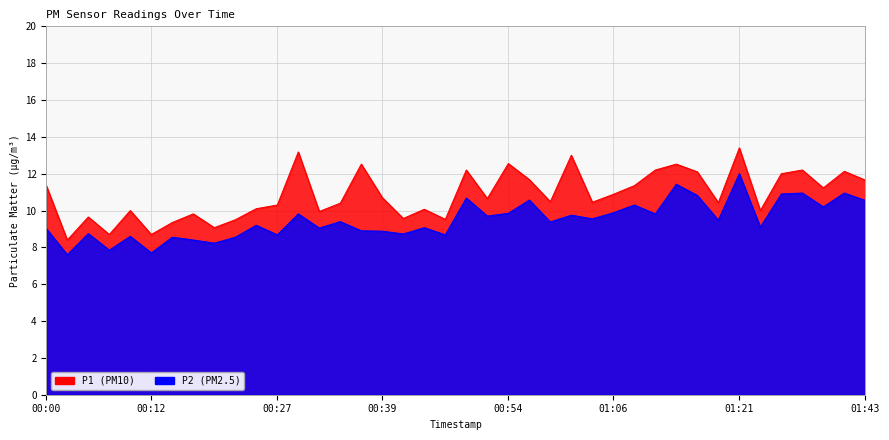

What is the minimum value for P2?

7.6